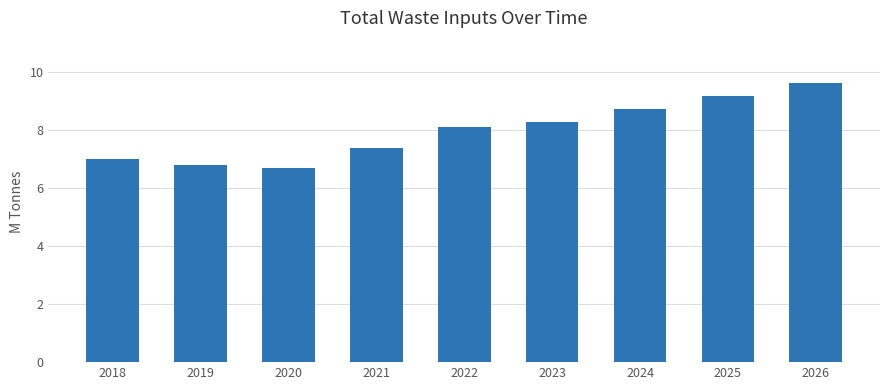

How many values exceed 8?

5